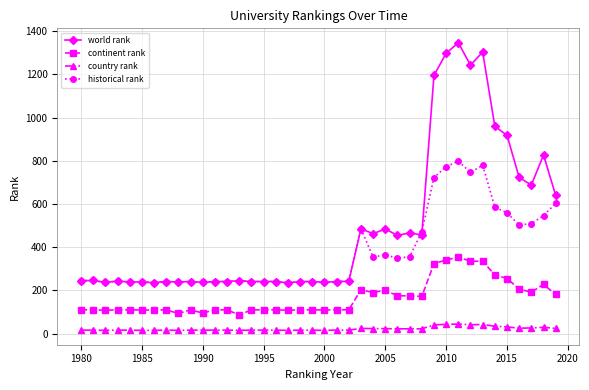

Which series has the largest total across all categories?

world rank